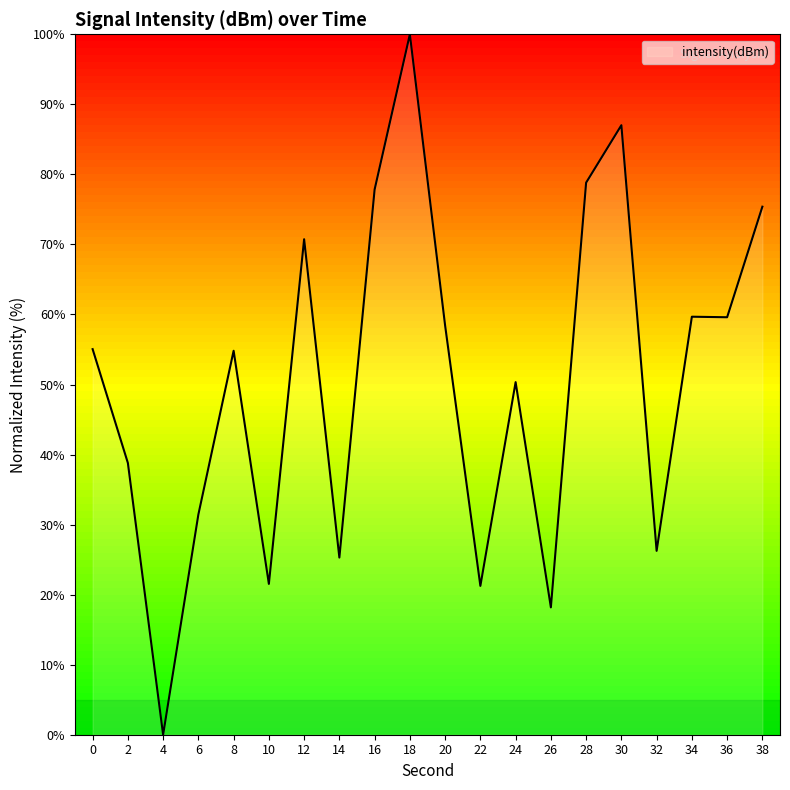

Approximately how many times larger is the value at 28 compared to 2?

2.0